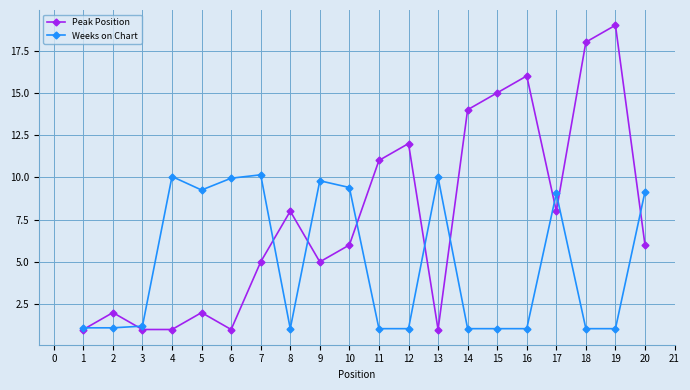

What is the approximate value of Weeks on Chart at 3?

1.2